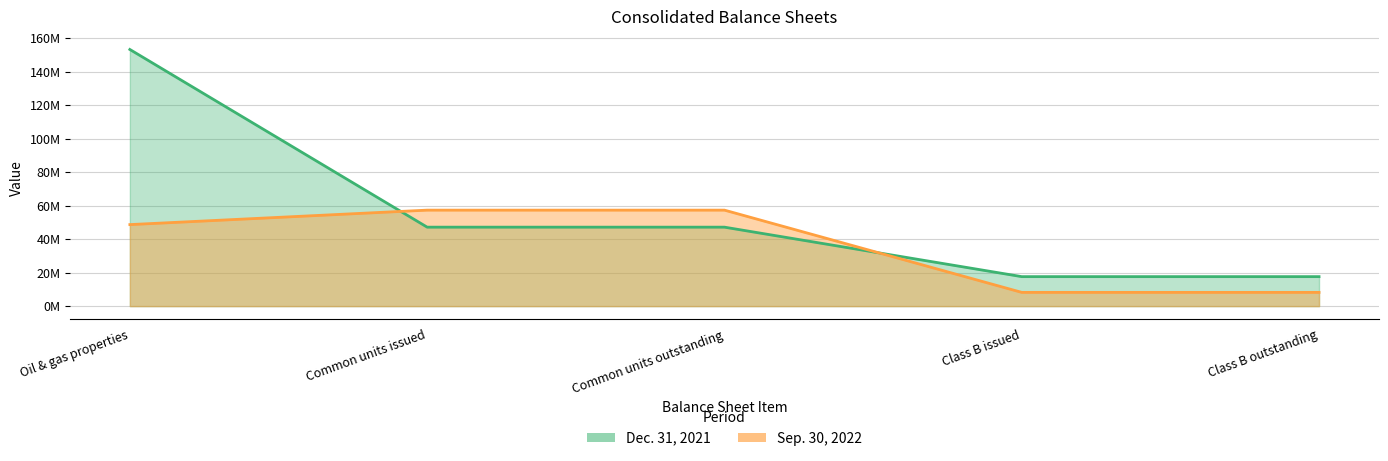

Which series has the widest spread of values?

Dec. 31, 2021